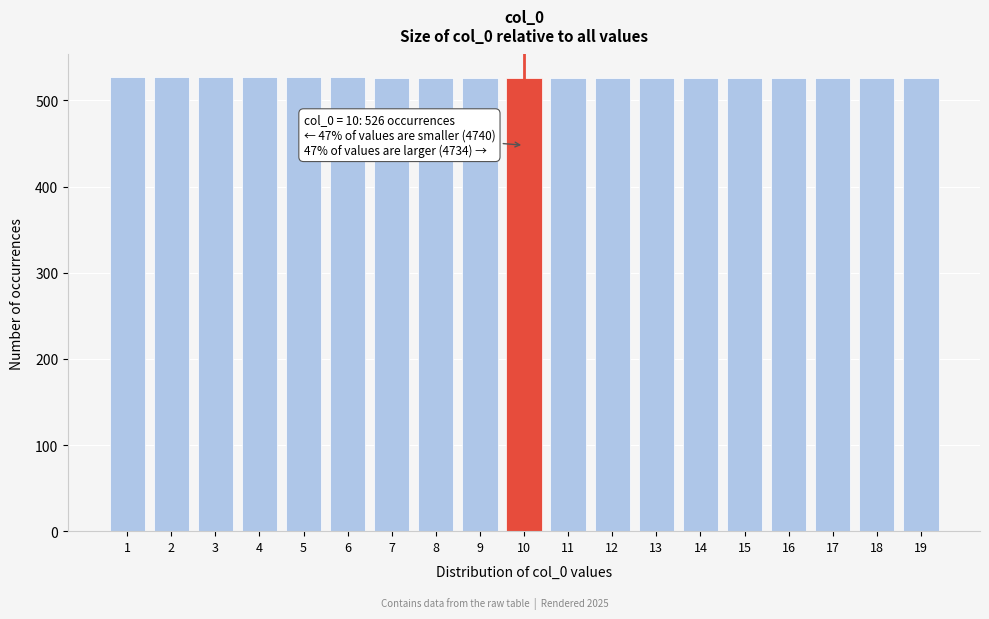

What is the minimum value shown in the chart?

526